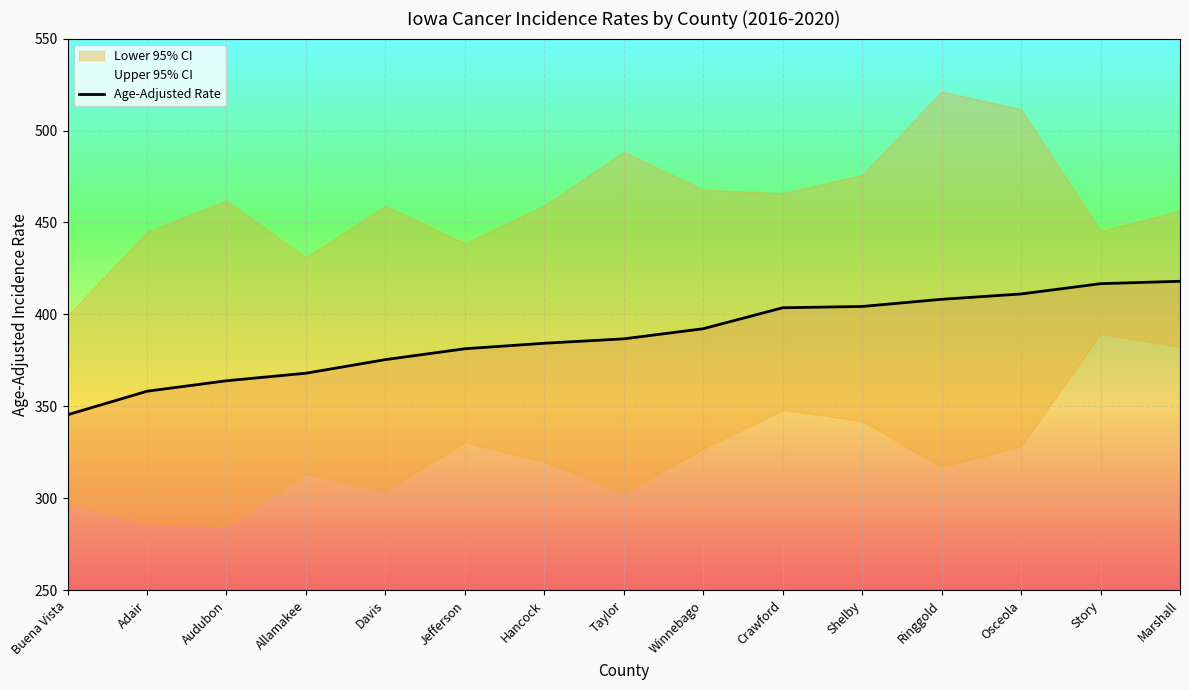

Reading right to left, transcribe all the data shown in this chart.

418.0	416.7	411.1	408.2	404.3	403.6	392.2	386.7	384.3	381.3	375.4	368.0	363.9	358.2	345.4